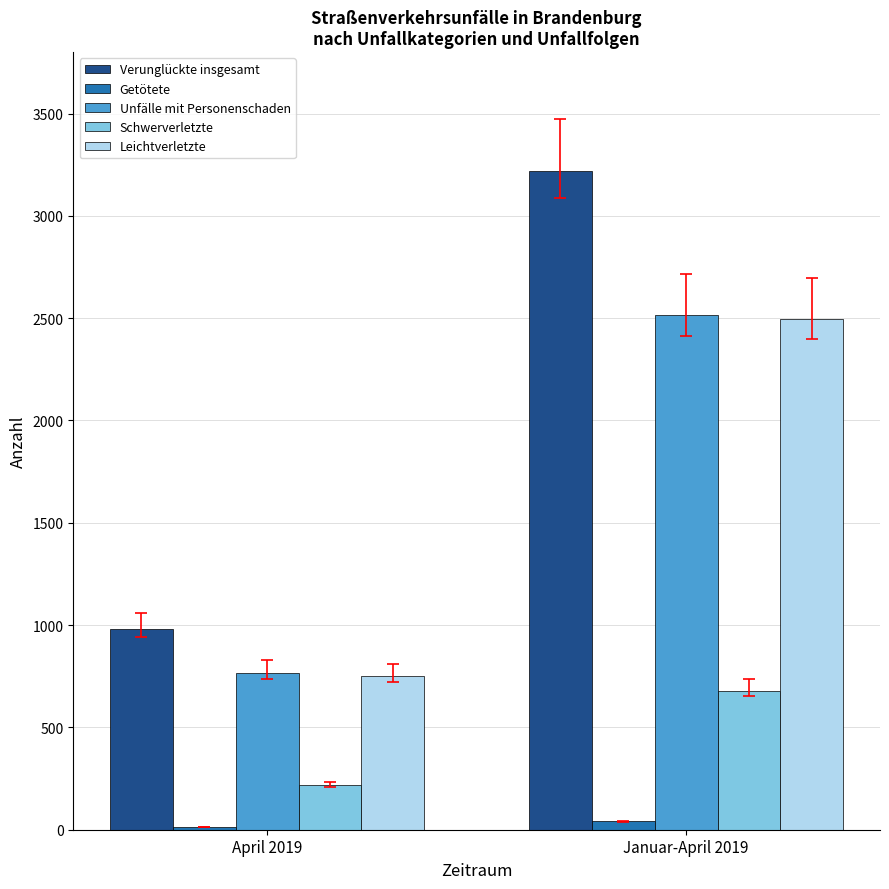

Is it true that Verunglückte insgesamt equals 981 at April 2019?

True